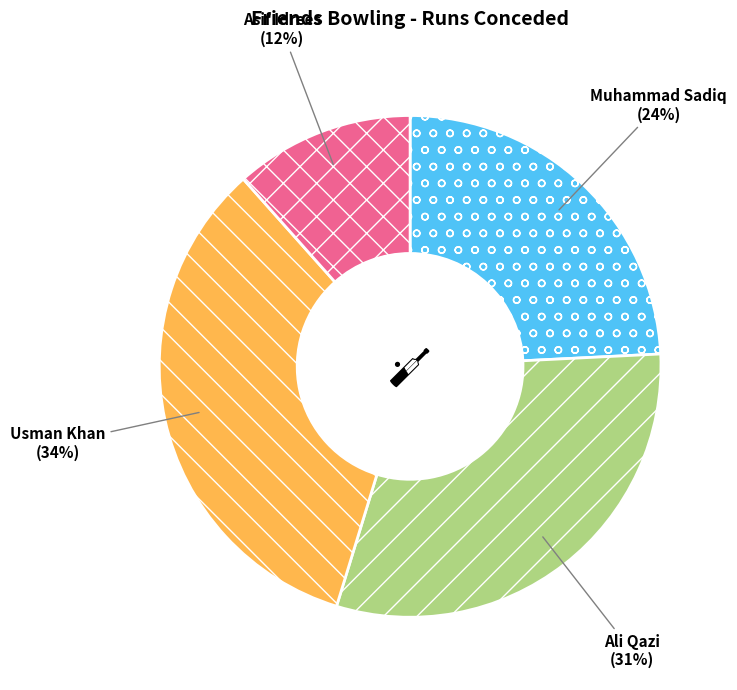

Combined, do Usman Khan and Ali Qazi account for over 50%?

Yes